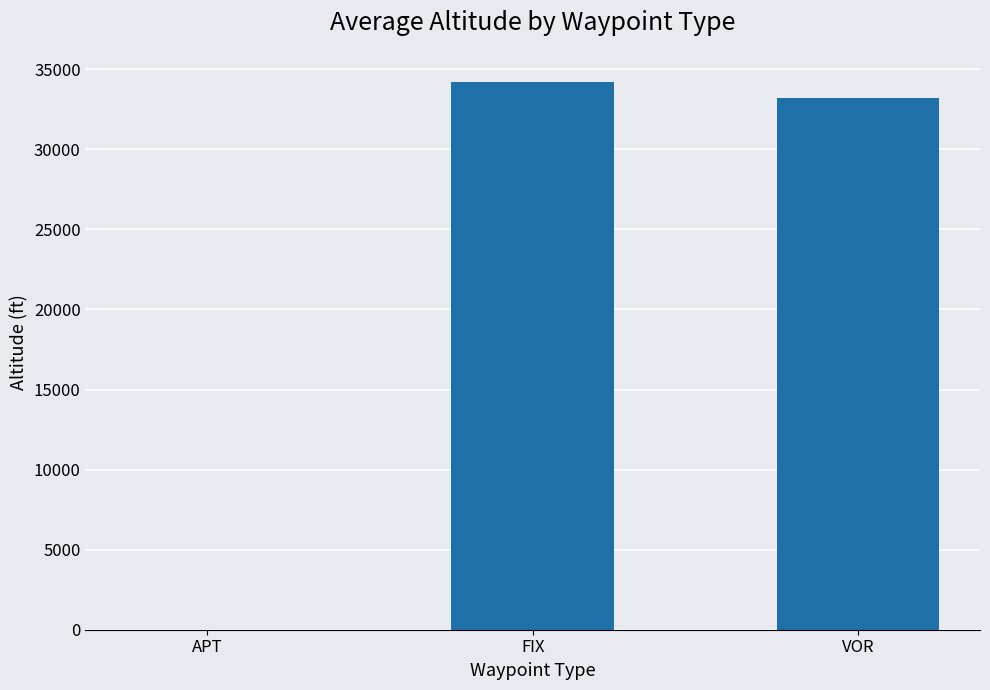

Where is the data nearest to the value 17089?

VOR